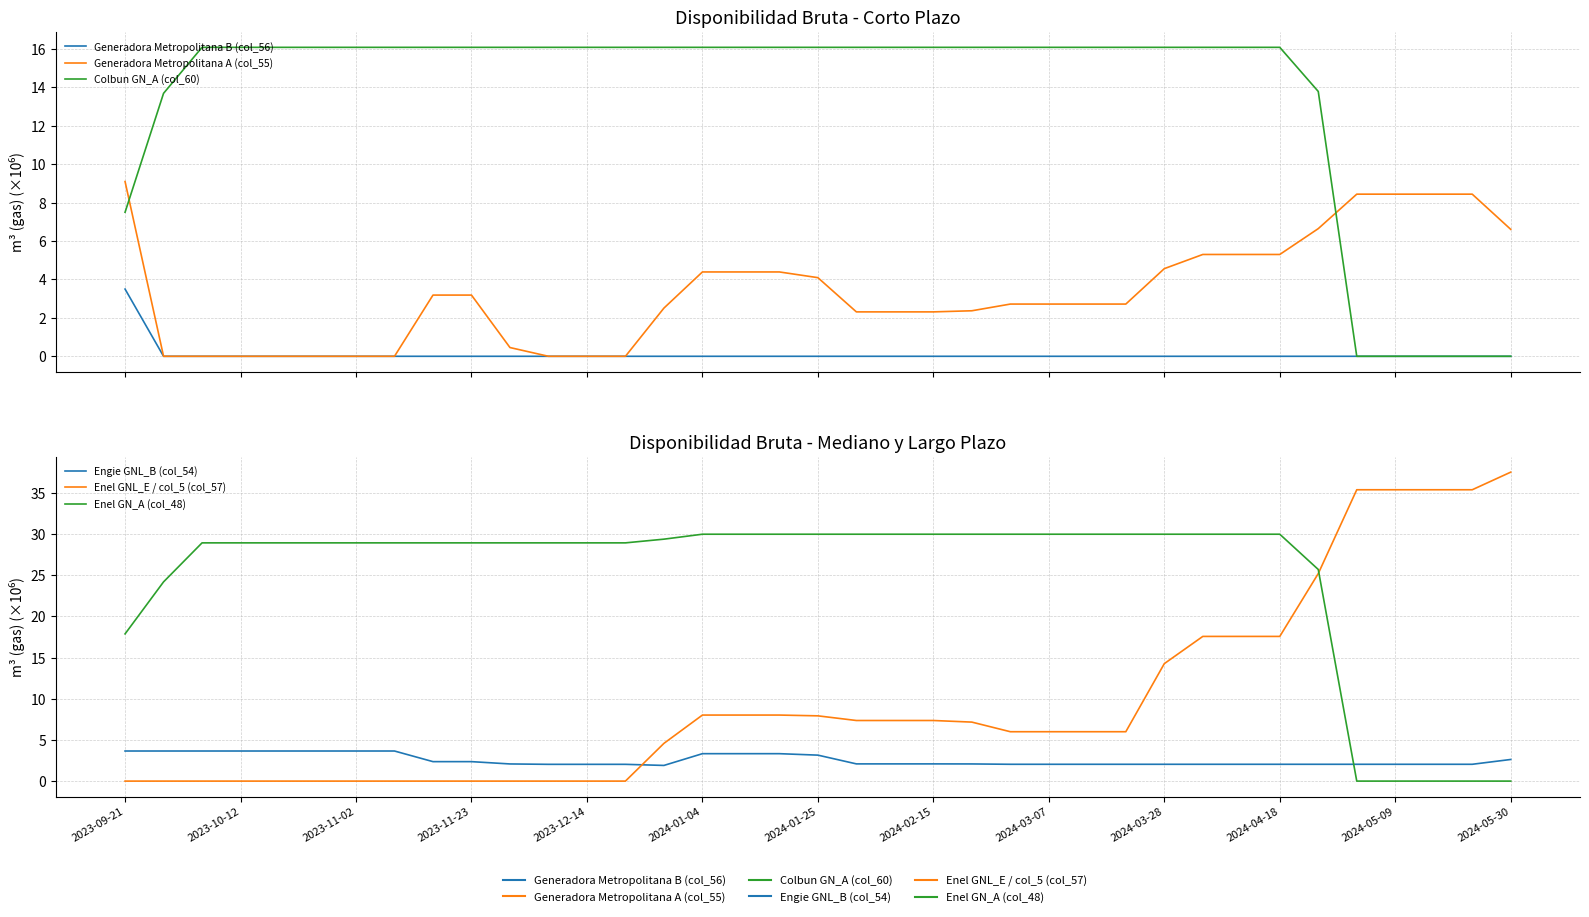

How many series are shown in this chart?

6